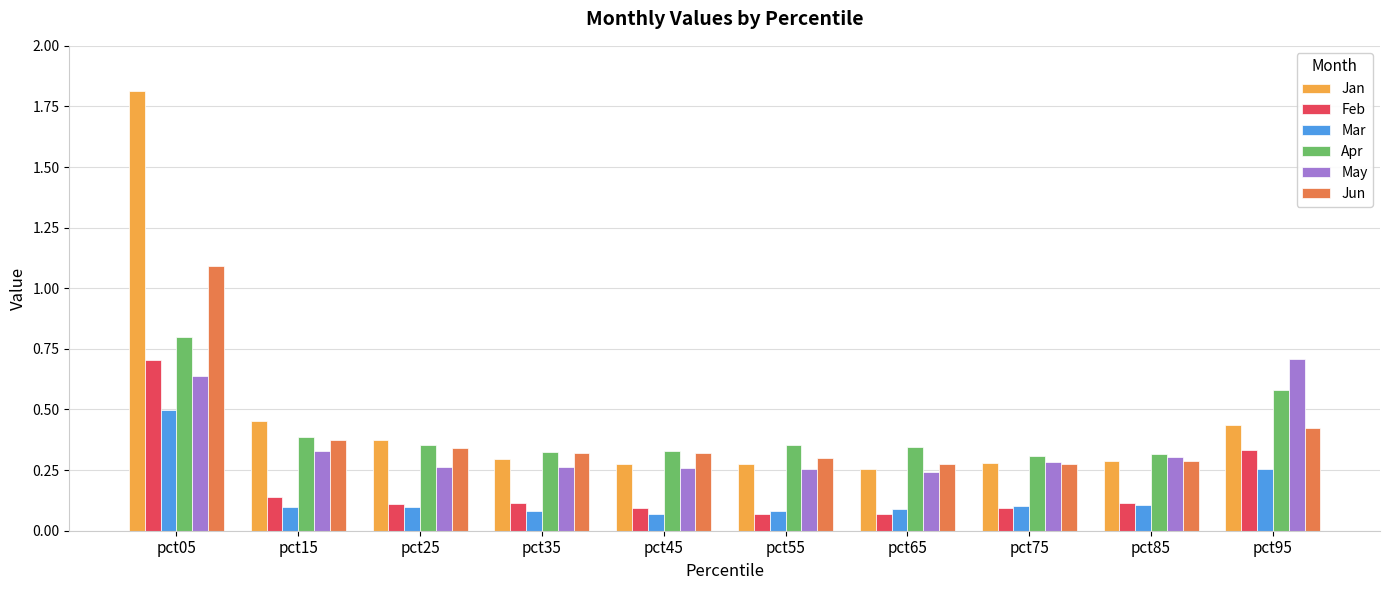

Count the Apr values in the range 0 to 1.

10